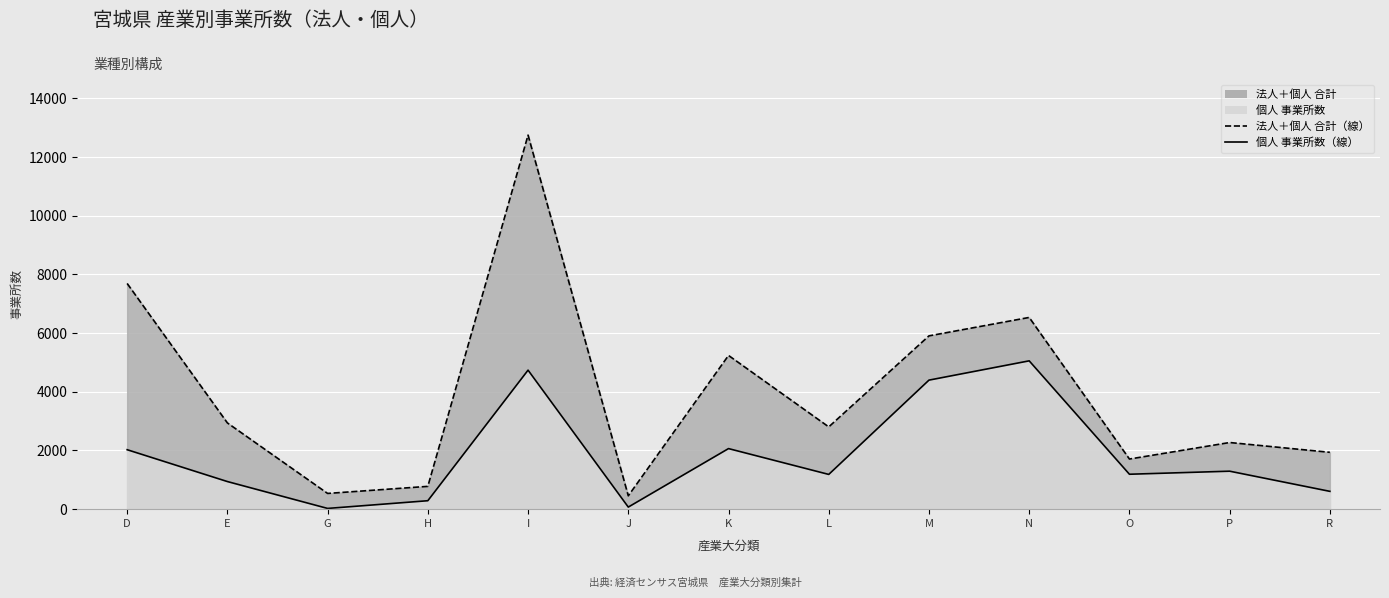

True or false: 法人＋個人 合計 and 個人 事業所数 cross at least once.

False